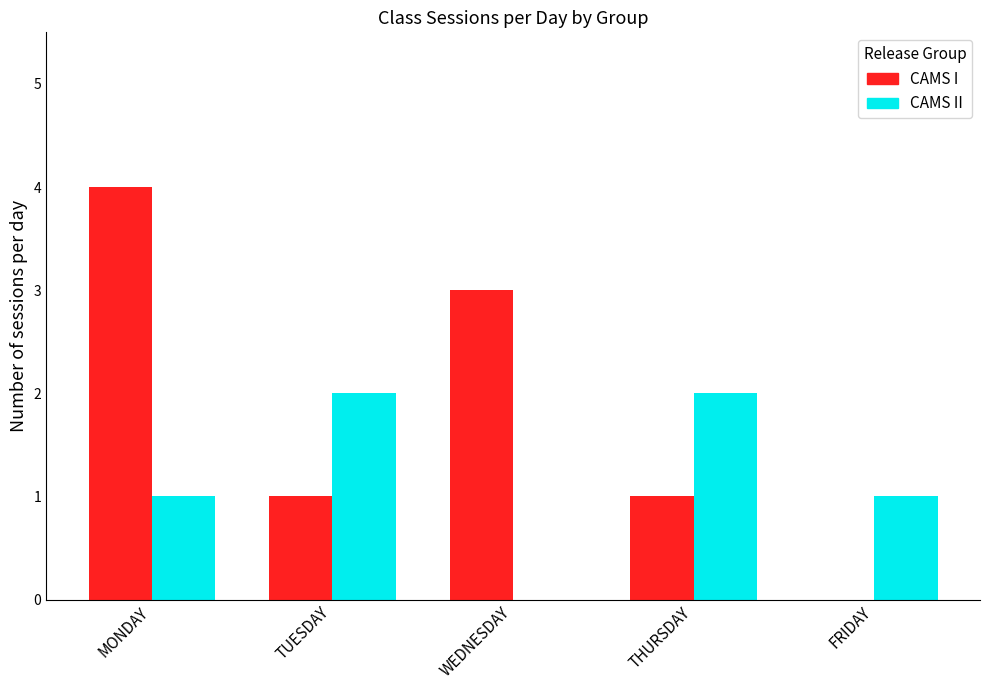

True or false: CAMS I has a value of 1 at THURSDAY.

True